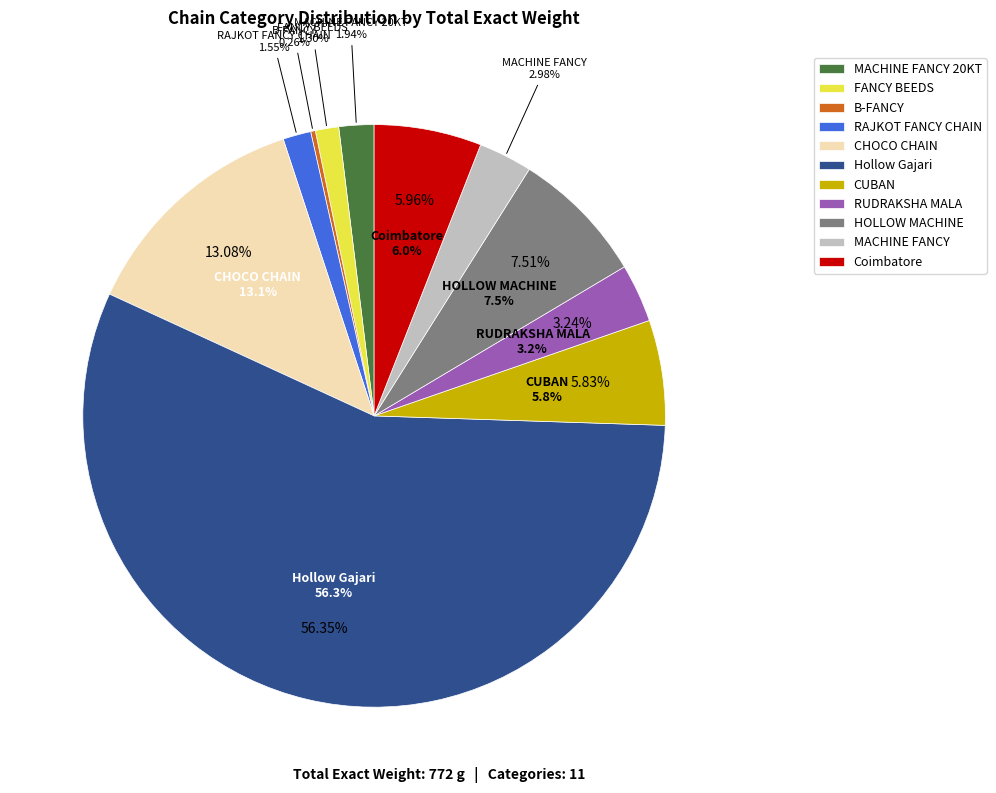

How many slices are in this pie chart?

11